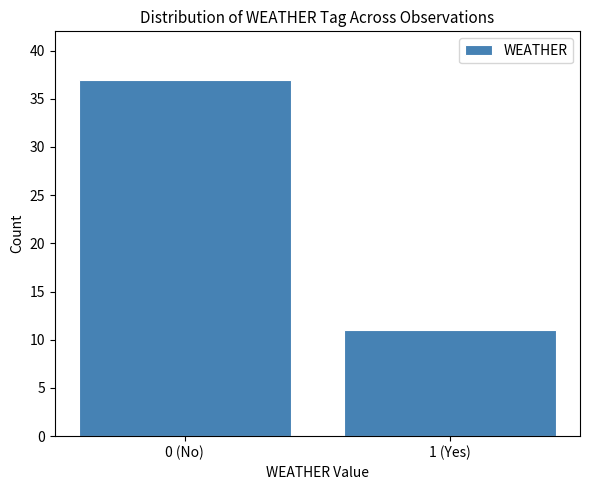

Reading left to right, list all the values displayed in this chart.

0 (No)=37	1 (Yes)=11